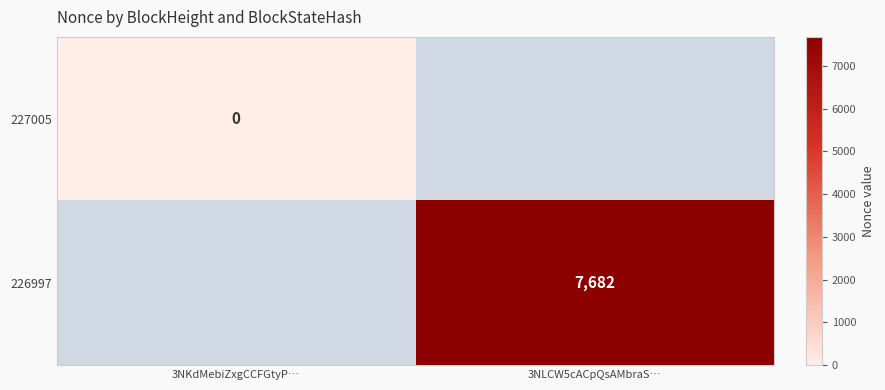

Is it true that 226997 equals 7682 at 3NLCW5cACpQsAMbraS…?

True